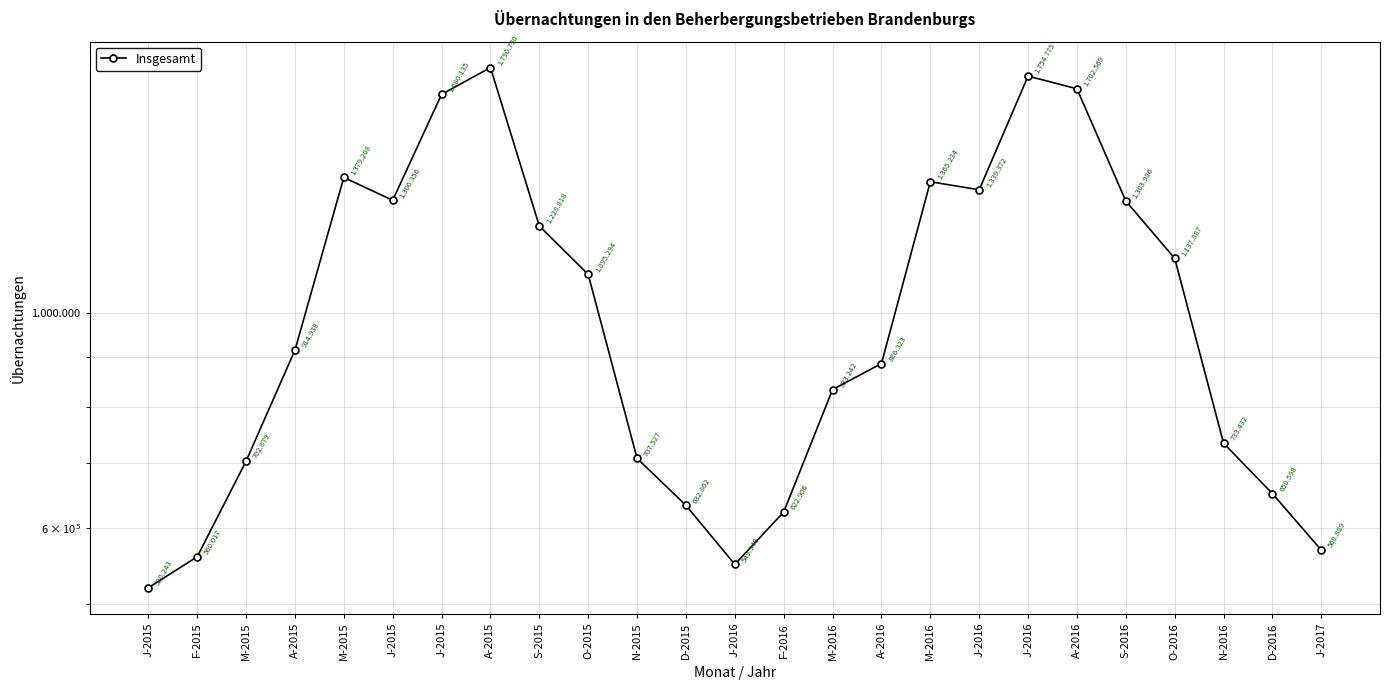

Rank the categories by value from highest to lowest.

A-2015, J-2016, A-2016, J-2015, M-2015, M-2016, J-2016, J-2015, S-2016, S-2015, O-2016, O-2015, A-2015, A-2016, M-2016, N-2016, N-2015, M-2015, D-2016, D-2015, F-2016, J-2017, F-2015, J-2016, J-2015